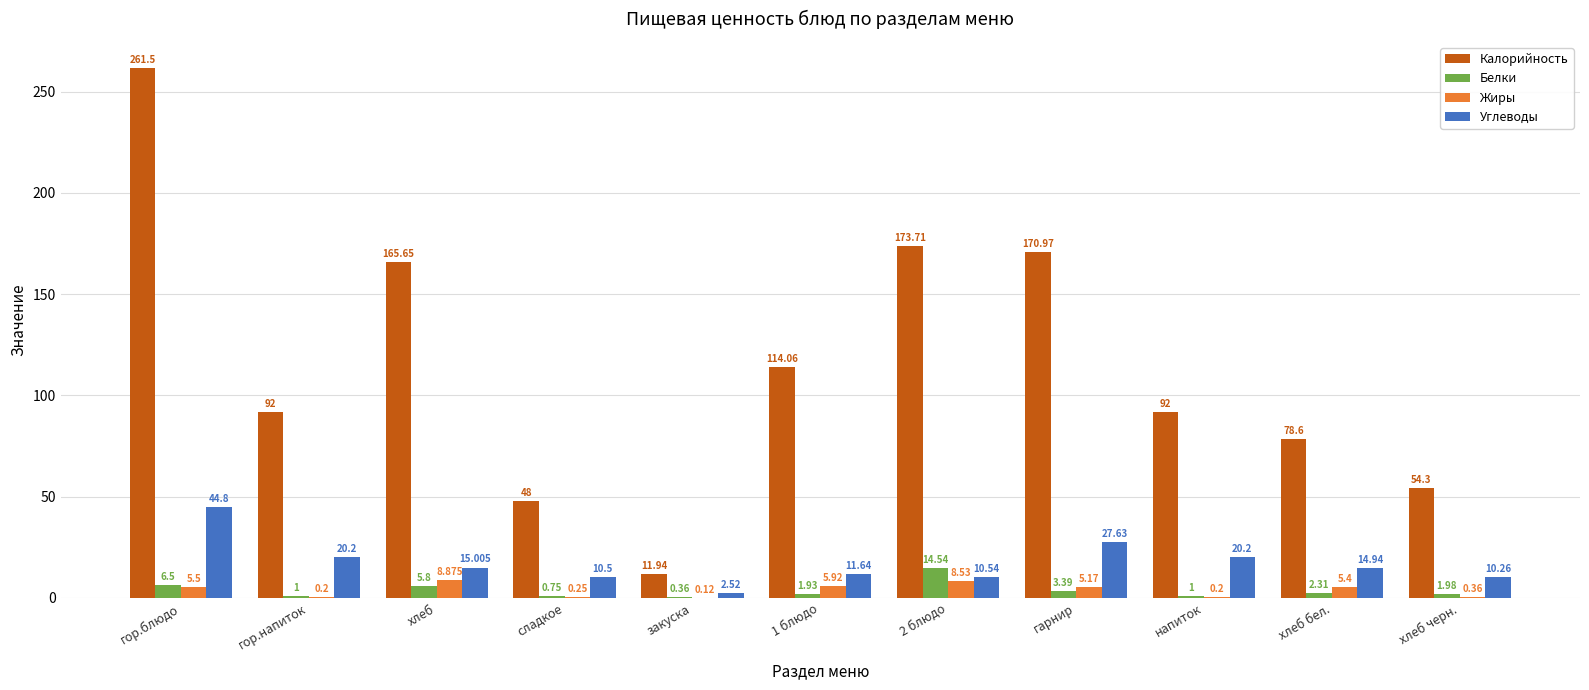

At which label is Жиры closest to 4?

гарнир